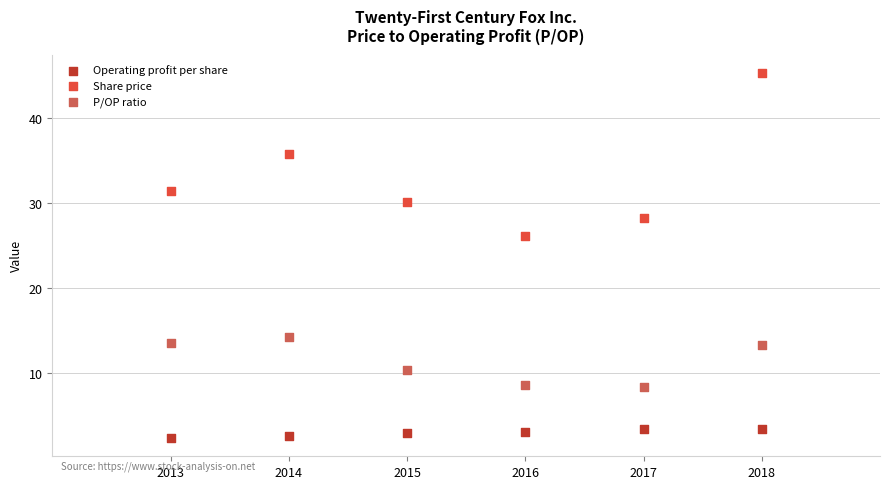

In the P/OP ratio series, what Y value is closest to 11?

10.3